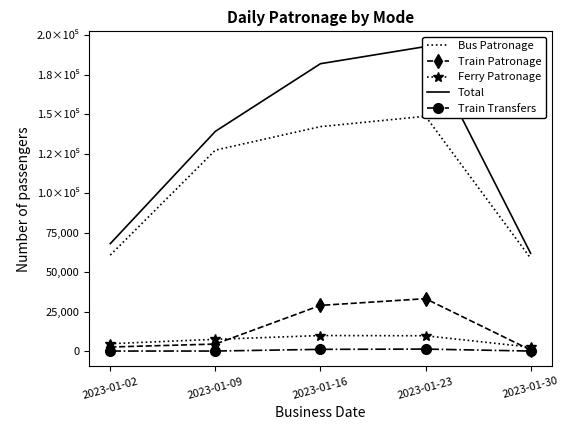

What is the minimum value for Total?

61935